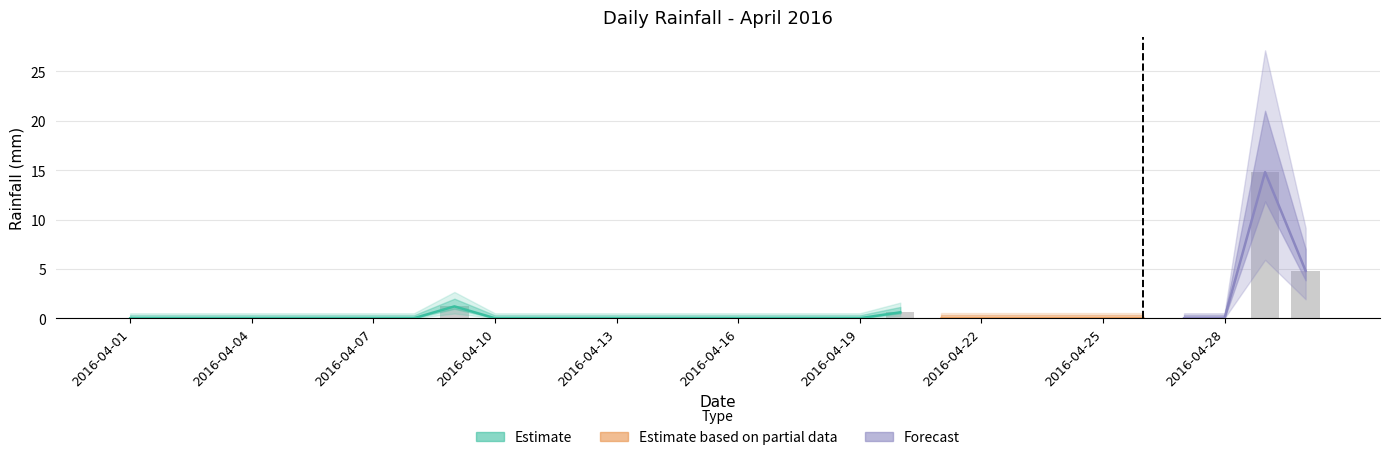

Reading right to left, what are all the values shown in this chart?

2016-04-30=4.8	2016-04-29=14.8	2016-04-28=0.0	2016-04-27=0.0	2016-04-26=0.0	2016-04-25=0.0	2016-04-24=0.0	2016-04-23=0.0	2016-04-22=0.0	2016-04-21=0.0	2016-04-20=0.6	2016-04-19=0.0	2016-04-18=0.0	2016-04-17=0.0	2016-04-16=0.0	2016-04-15=0.0	2016-04-14=0.0	2016-04-13=0.0	2016-04-12=0.0	2016-04-11=0.0	2016-04-10=0.0	2016-04-09=1.2	2016-04-08=0.0	2016-04-07=0.0	2016-04-06=0.0	2016-04-05=0.0	2016-04-04=0.0	2016-04-03=0.0	2016-04-02=0.0	2016-04-01=0.0